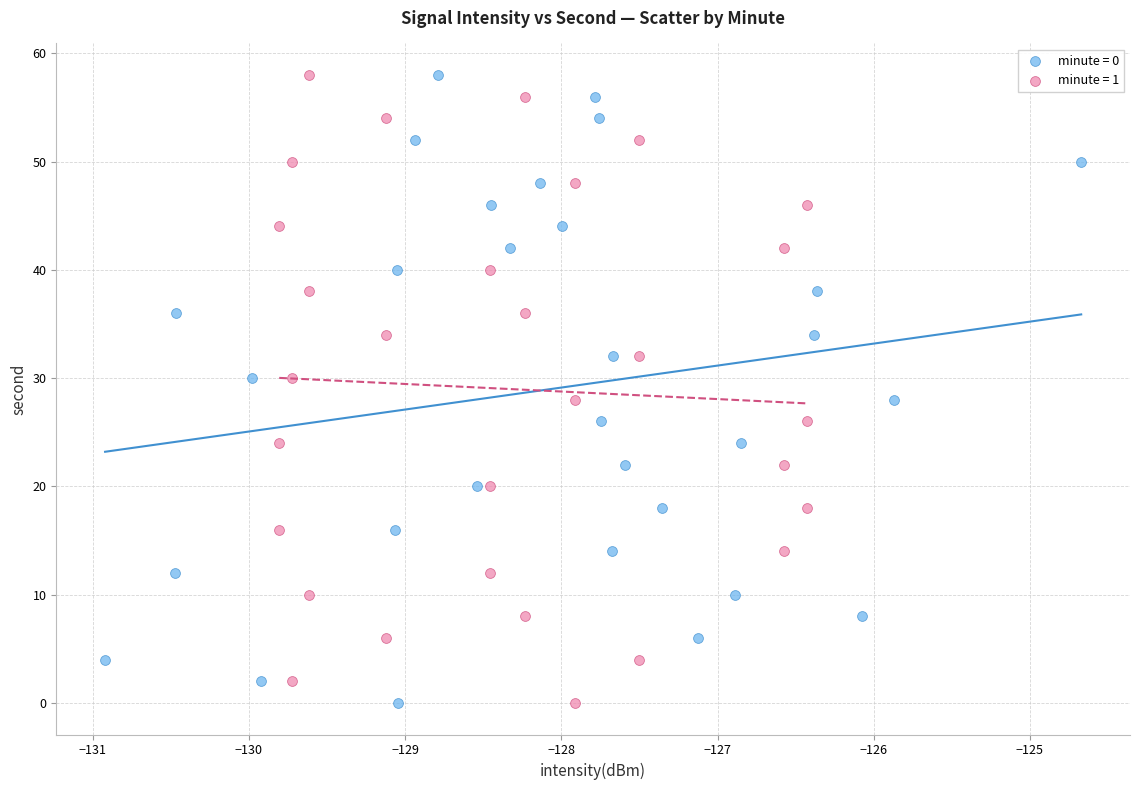

What are all the series names shown in the legend?

minute = 0, minute = 1